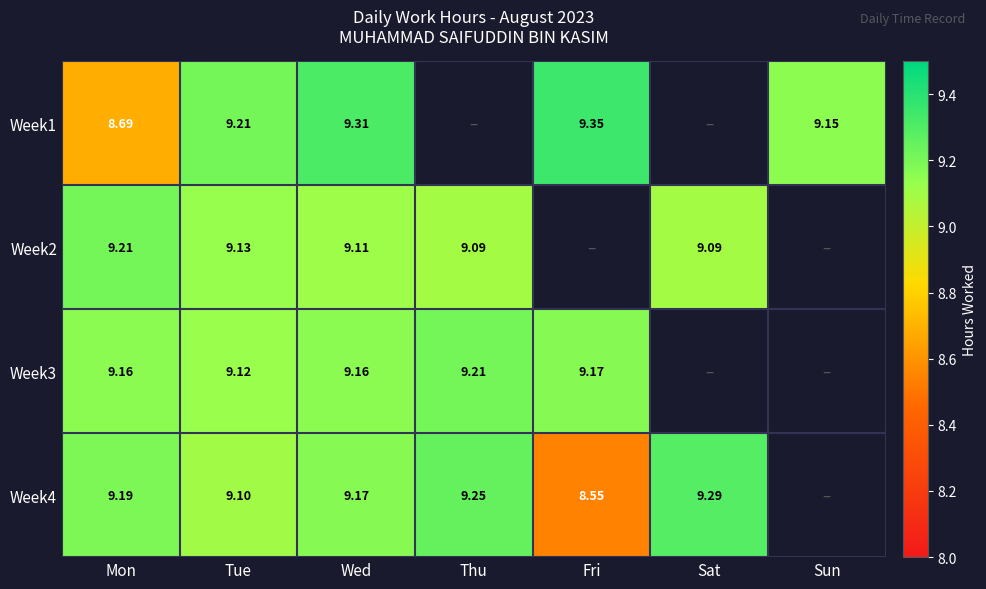

What is the maximum value for Week2?

9.2